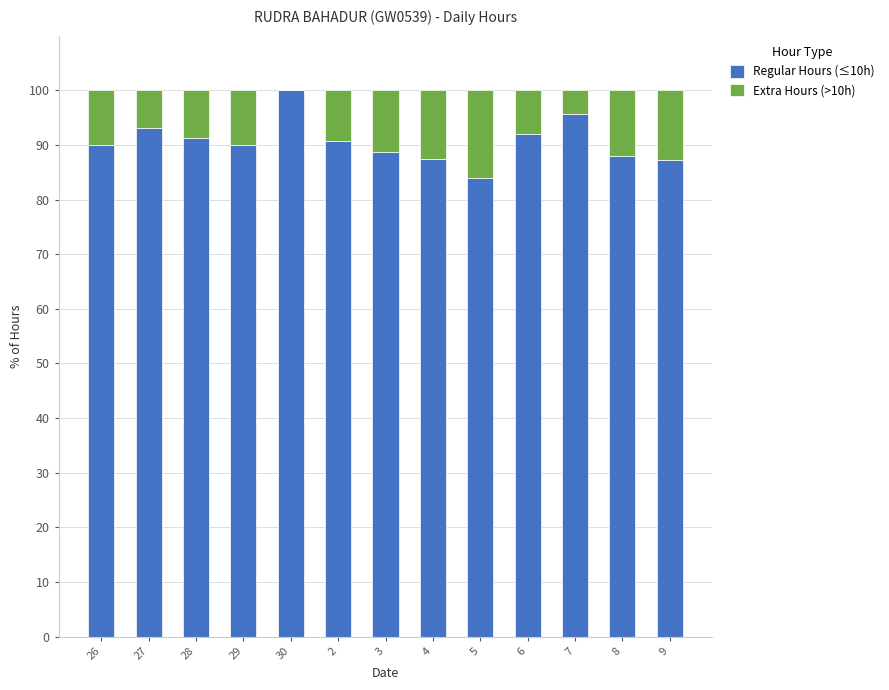

What is the total value across all series at 5?

100.0